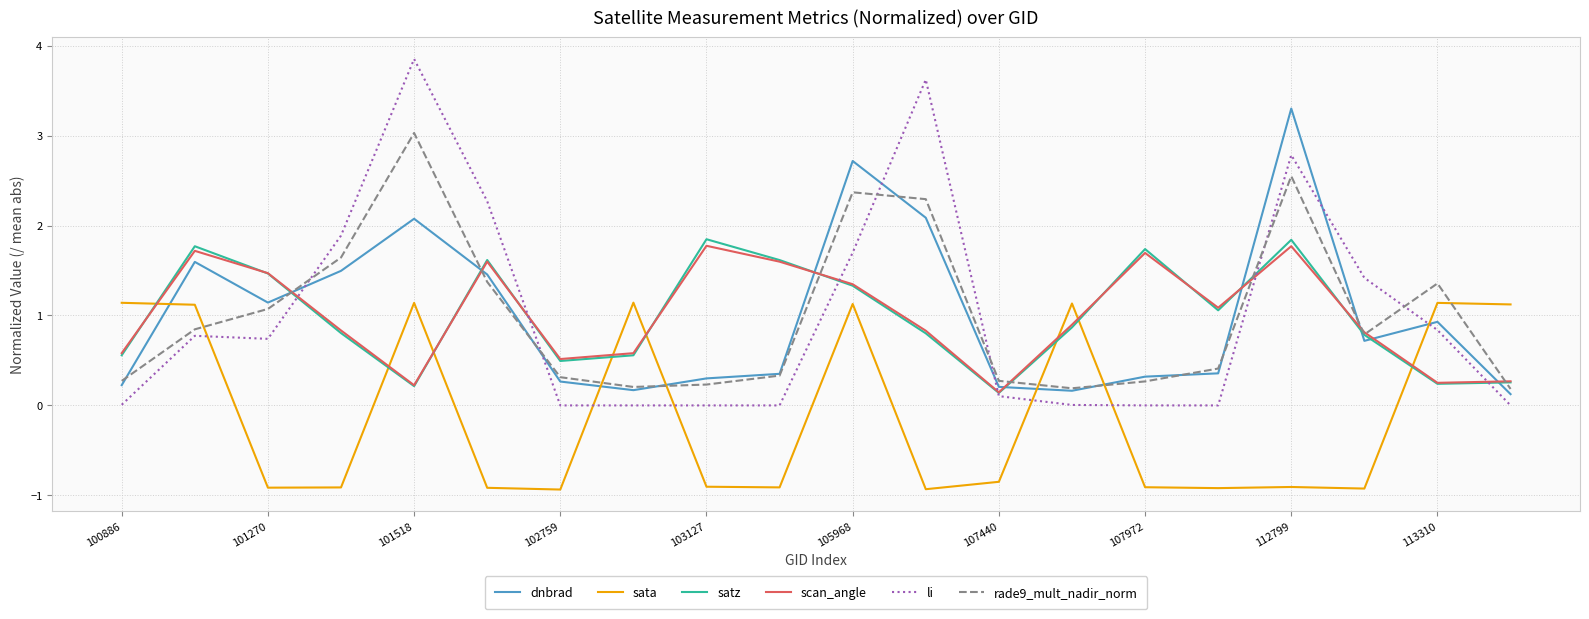

True or false: dnbrad and sata cross at least once.

True